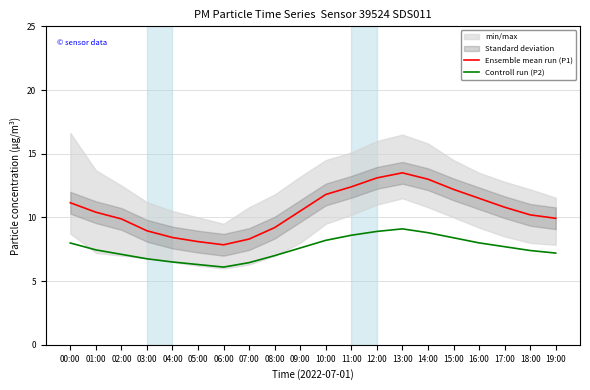

What is the value of the Controll run (P2) point at the 2nd from the left?

7.5